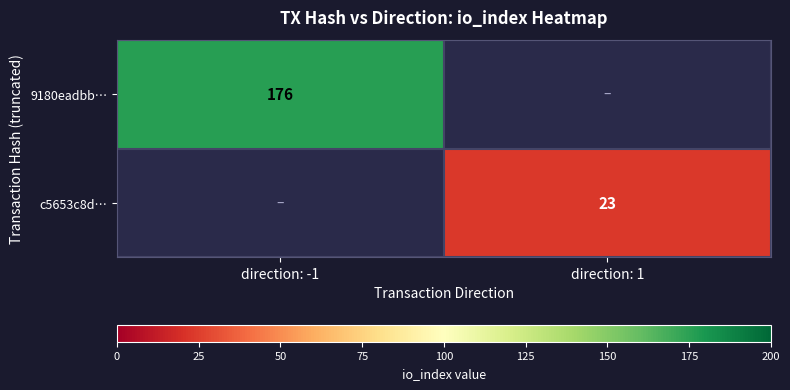

Is it true that 9180eadbb… equals 176 at direction: -1?

True